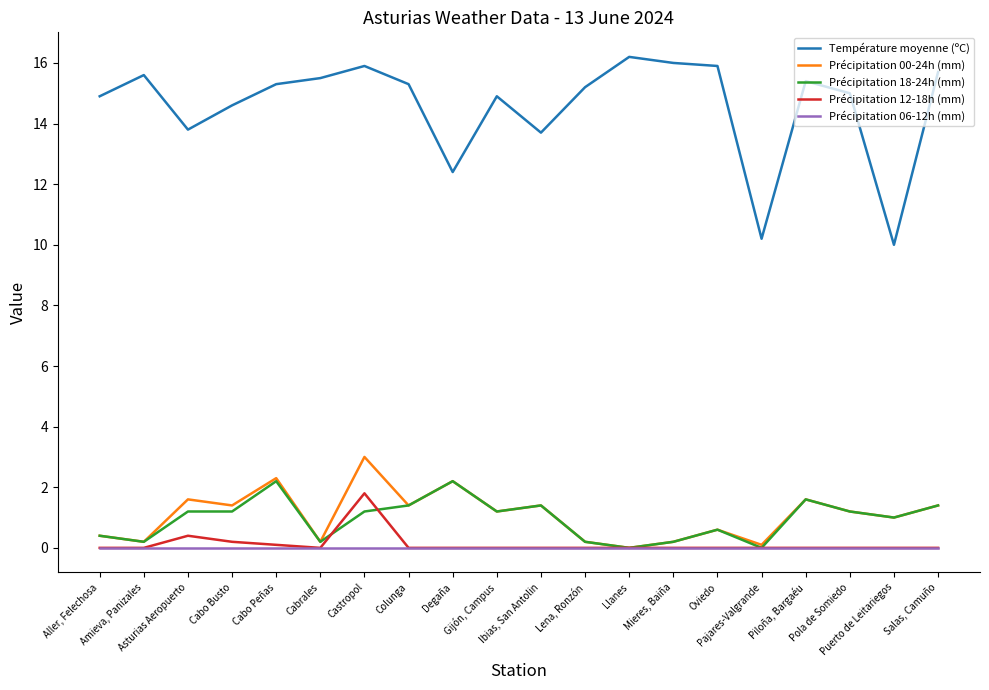

Which category has the highest value across all series?

Llanes